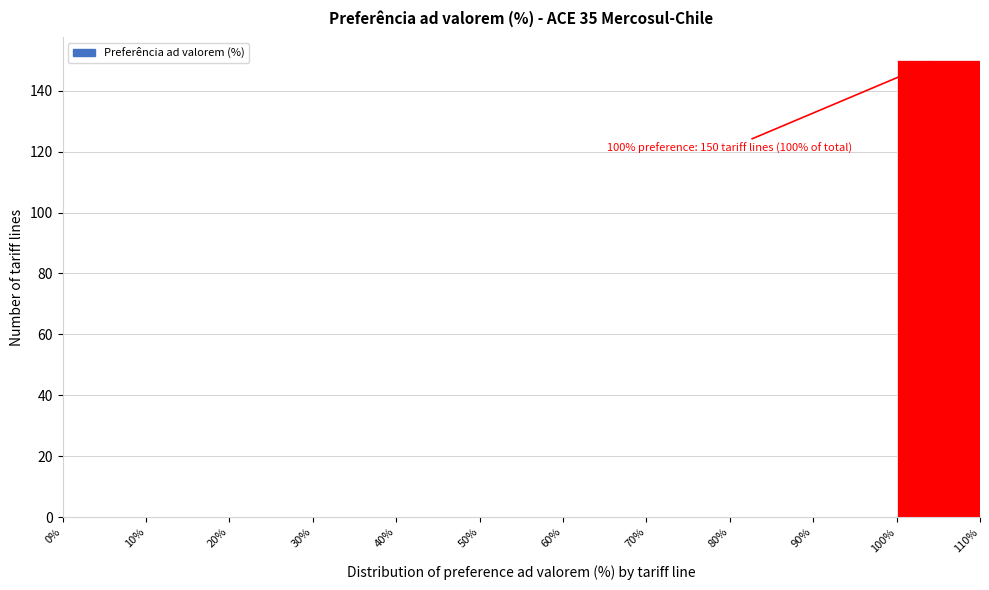

Which range on the x-axis has the tallest bar?

100% to 110%